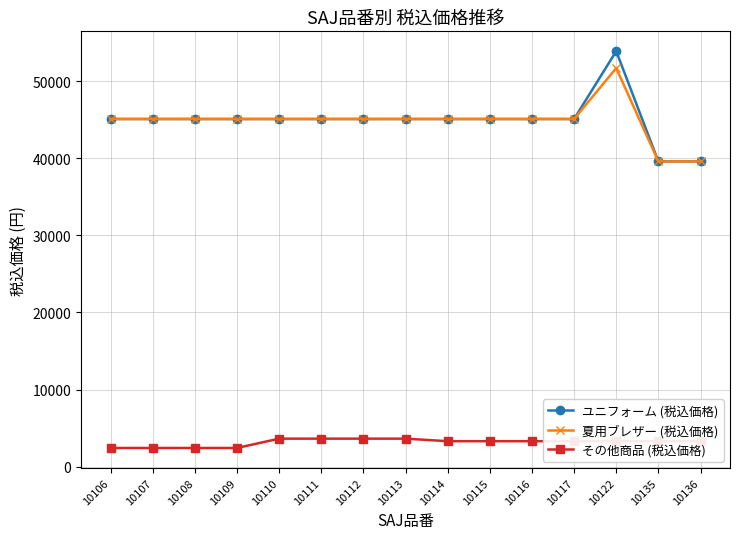

How many data points does each series have?

15